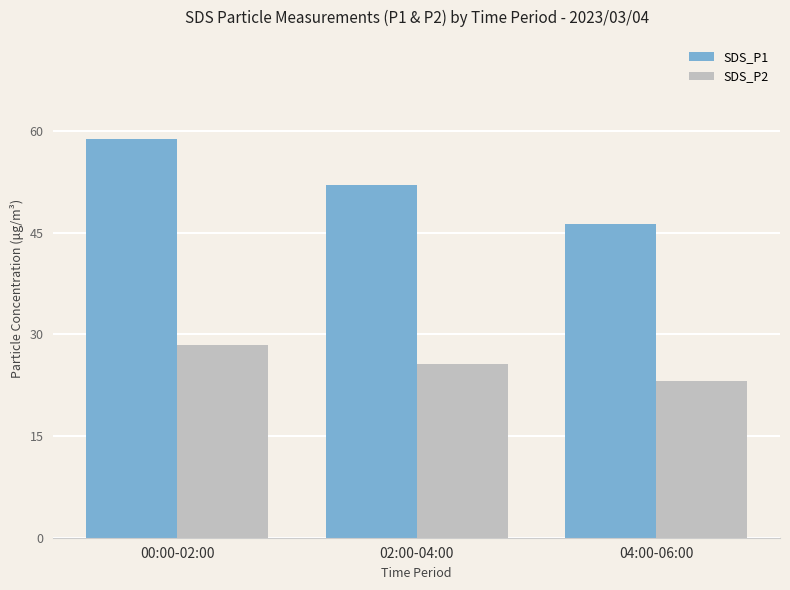

Between 00:00-02:00 and 02:00-04:00, which series saw the biggest shift?

SDS_P1